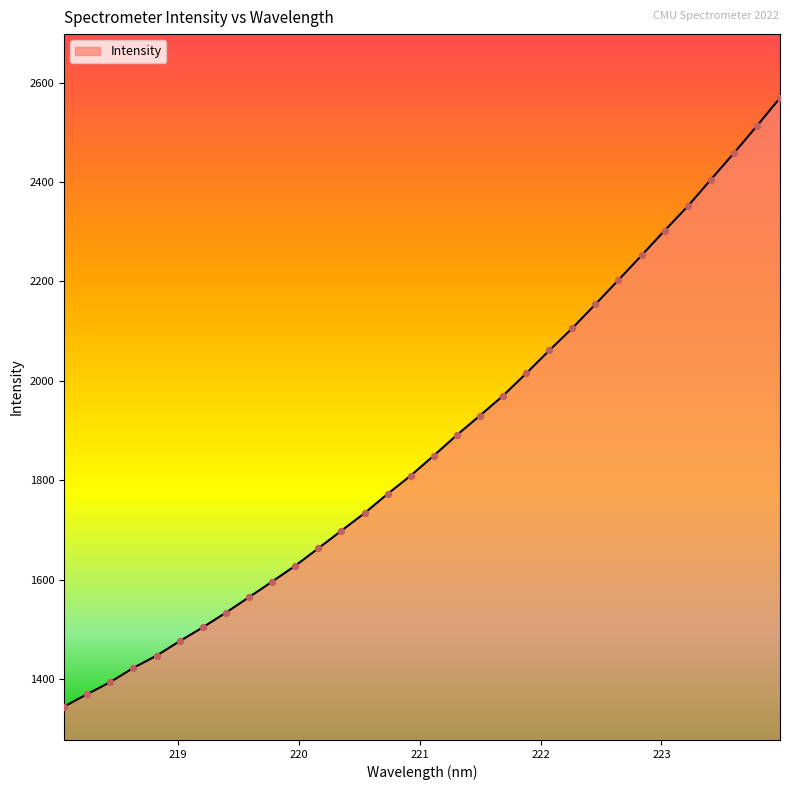

What is the difference between the maximum and minimum values?

1225.2